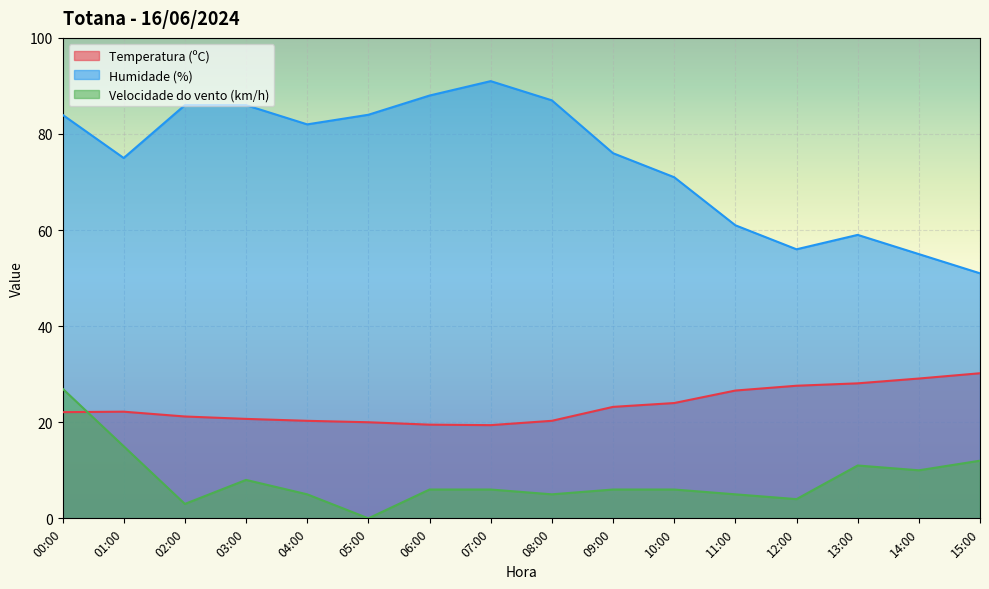

What is the approximate value of Temperatura (ºC) at 12:00?

27.6